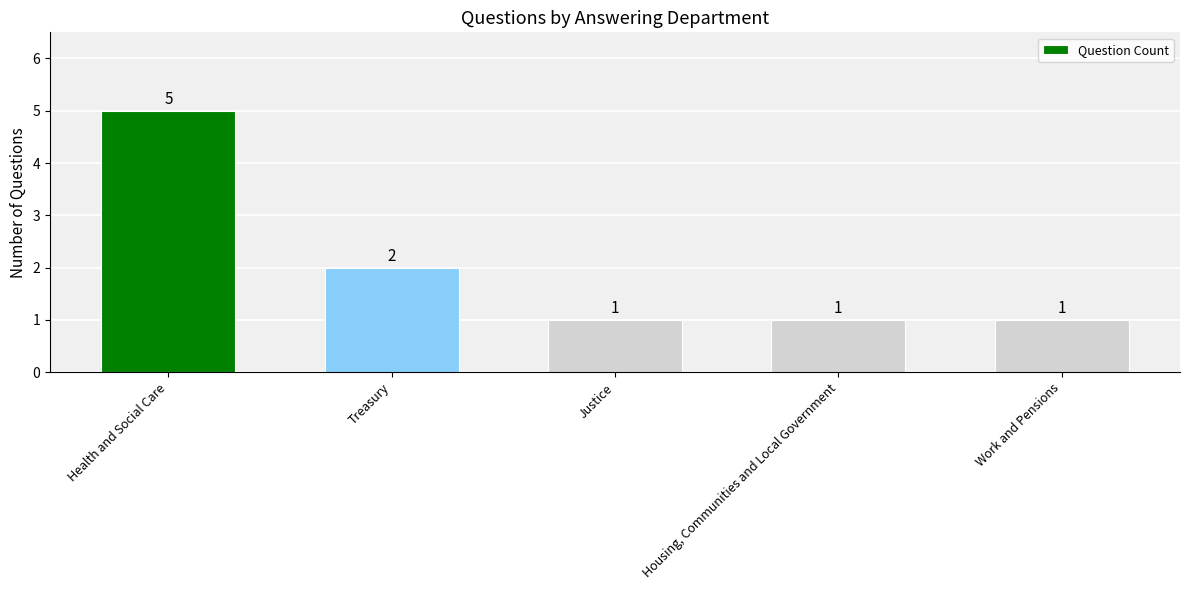

What is the label of the 1st bar from the right?

Work and Pensions